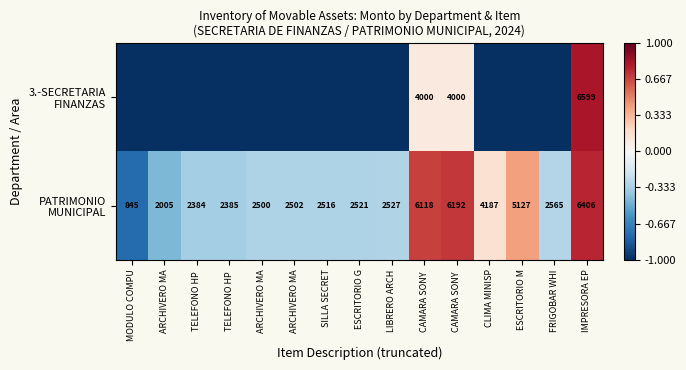

Is the value of PATRIMONIO MUNICIPAL at TELEFONO HP greater than the value of 3.-SECRETARIA FINANZAS at CAMARA SONY?

No